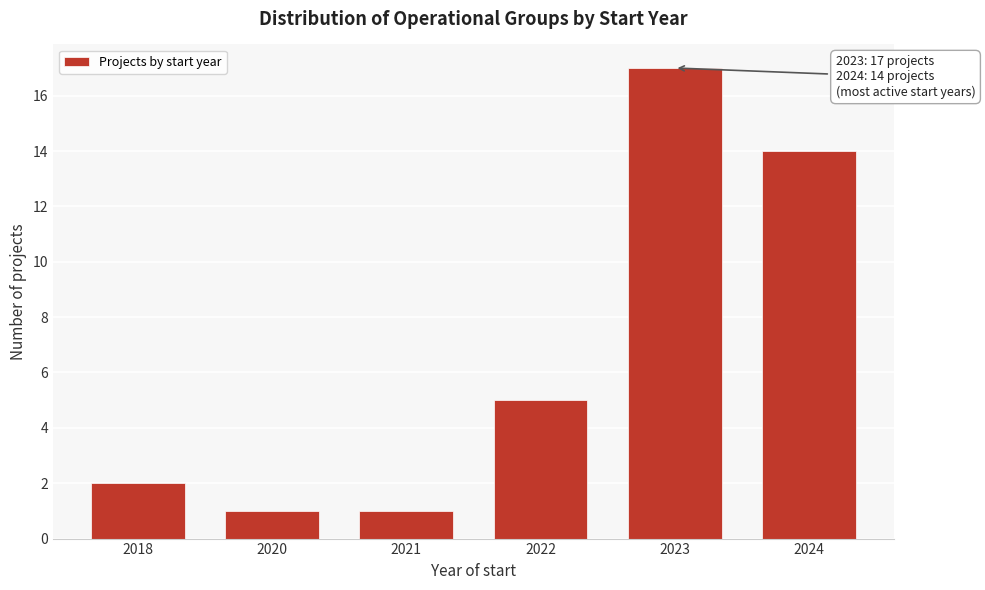

Reading left to right, what are all the values shown in this chart?

2018=2	2020=1	2021=1	2022=5	2023=17	2024=14